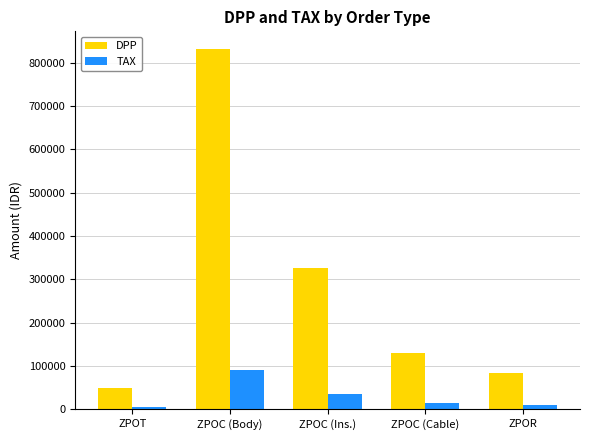

What is the minimum value shown in the chart?

5334